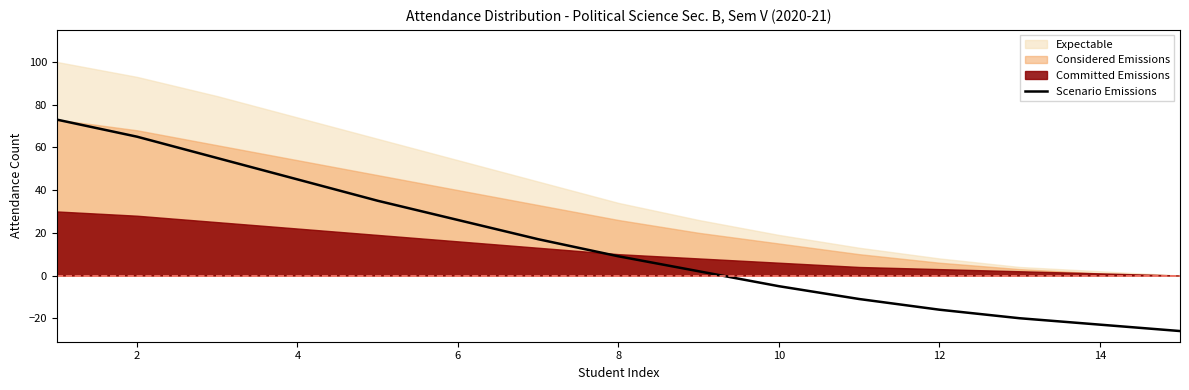

At which label is Scenario Emissions closest to 23?

6